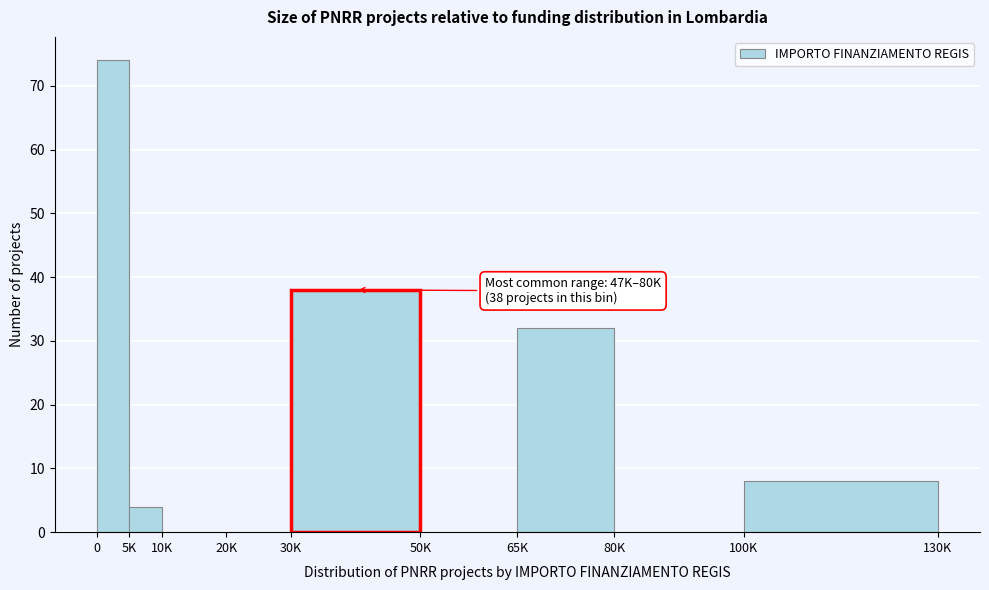

Reading right to left, what are all the values shown in this chart?

100K=8	80K=0	65K=32	50K=0	30K=38	20K=0	10K=0	5K=4	0=74